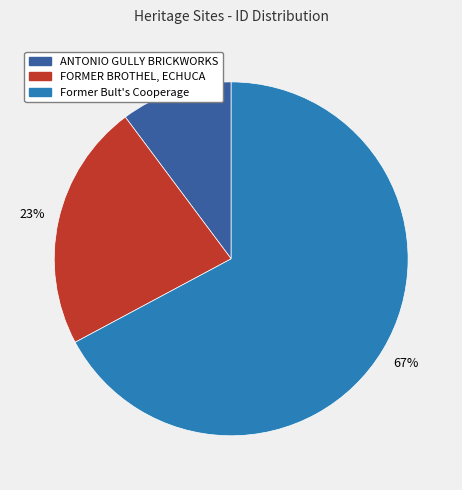

To the nearest percent, what is the difference between the largest and smallest slice percentages?

57%